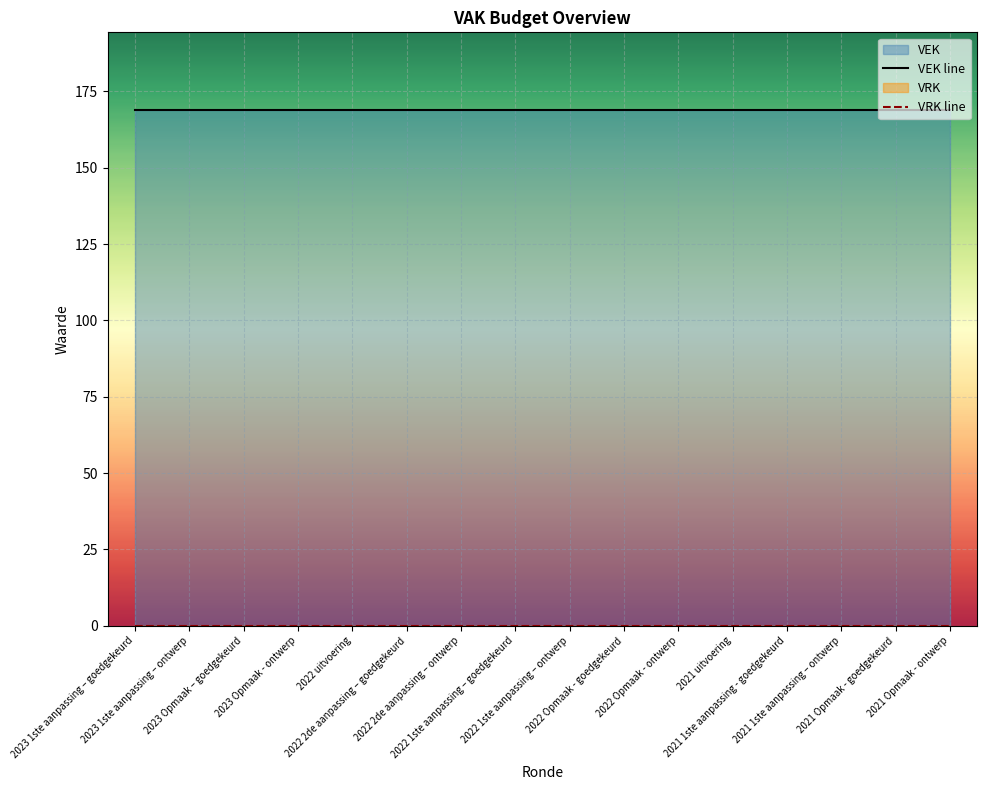

True or false: VRK line and VEK line intersect in this chart.

False